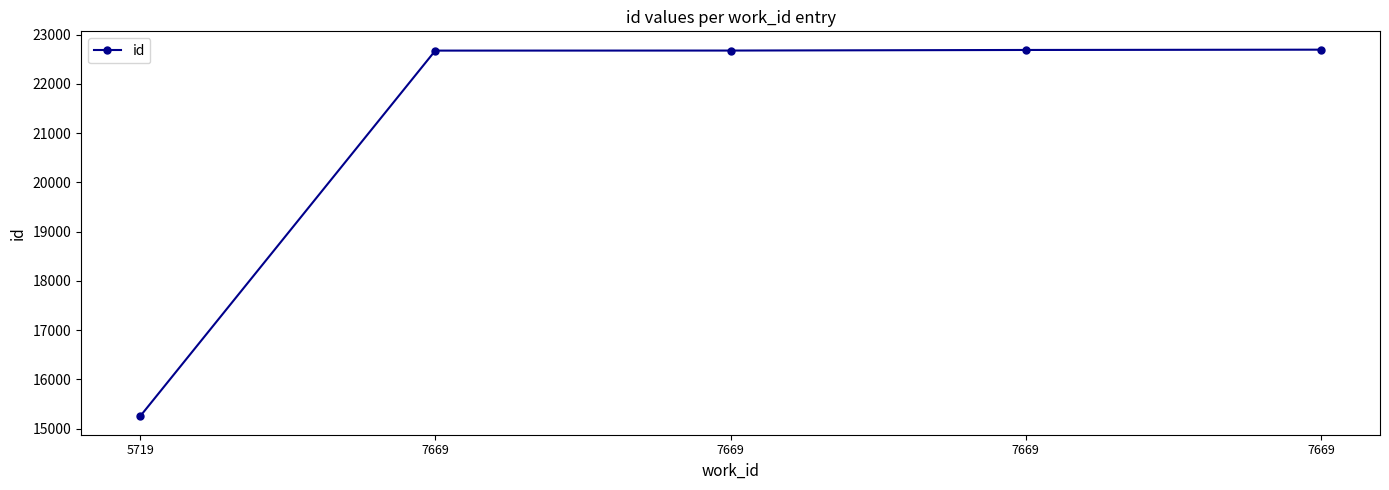

At which label does the data first exceed 22675?

7669